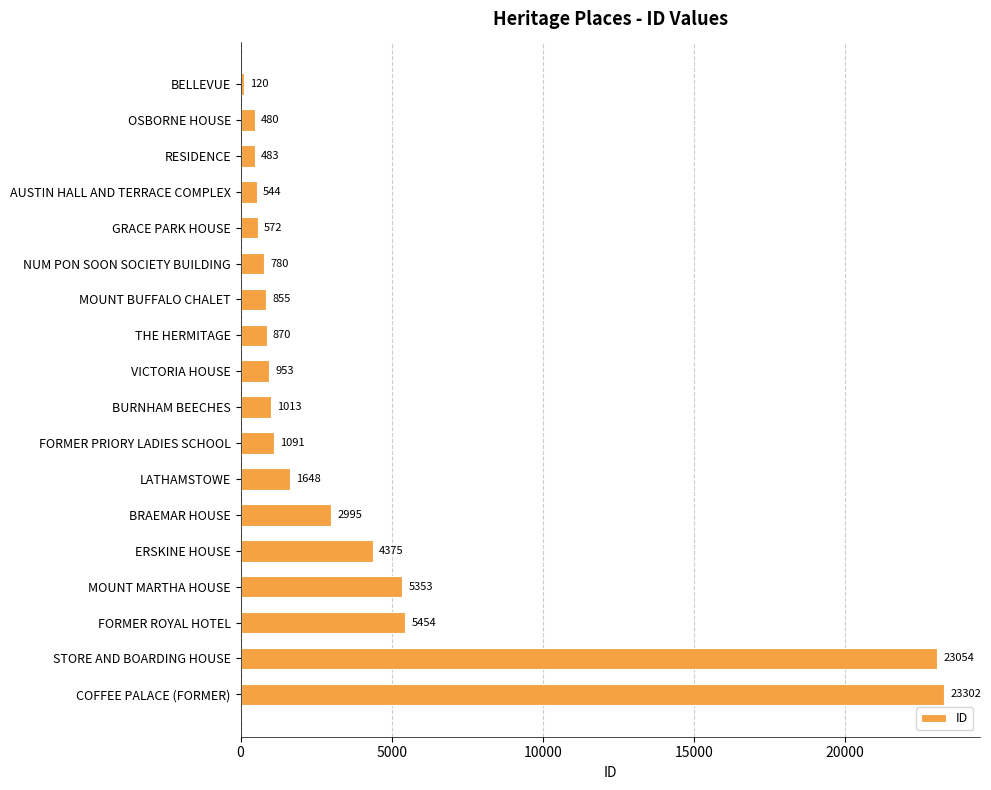

What is the label of the 11th bar from the top?

FORMER PRIORY LADIES SCHOOL